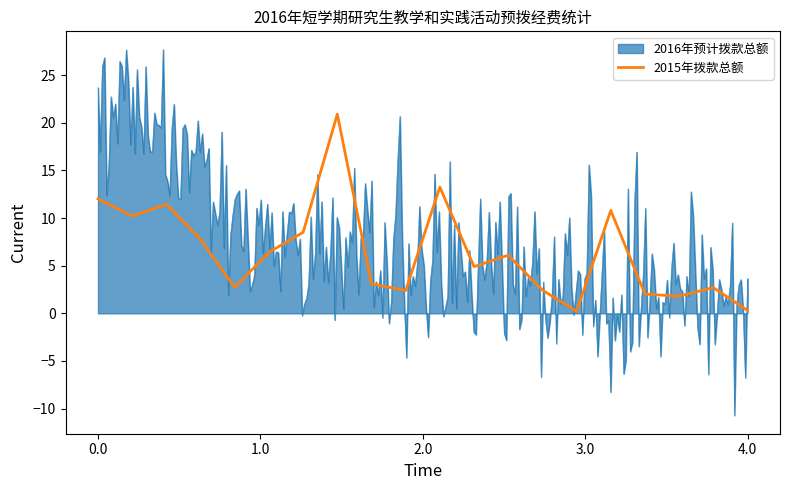

The 2015年拨款总额 series shows 12.0 at 0.0. True or false?

True